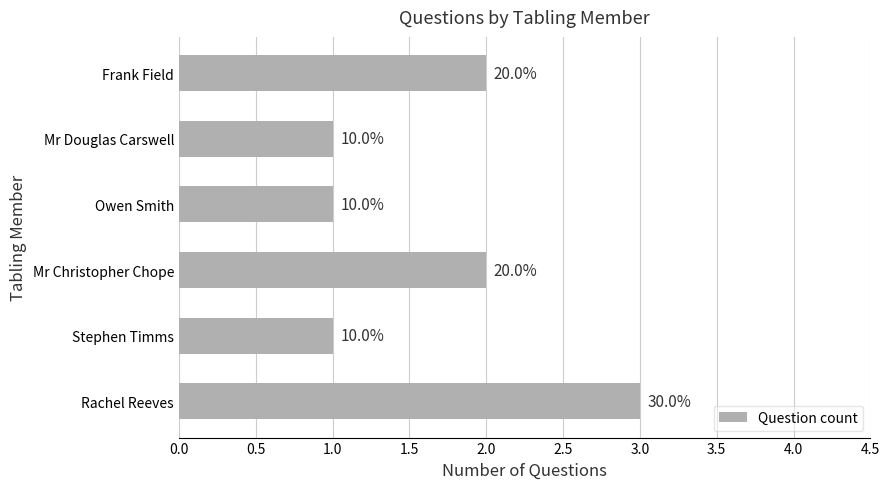

Are the bars horizontal?

Yes